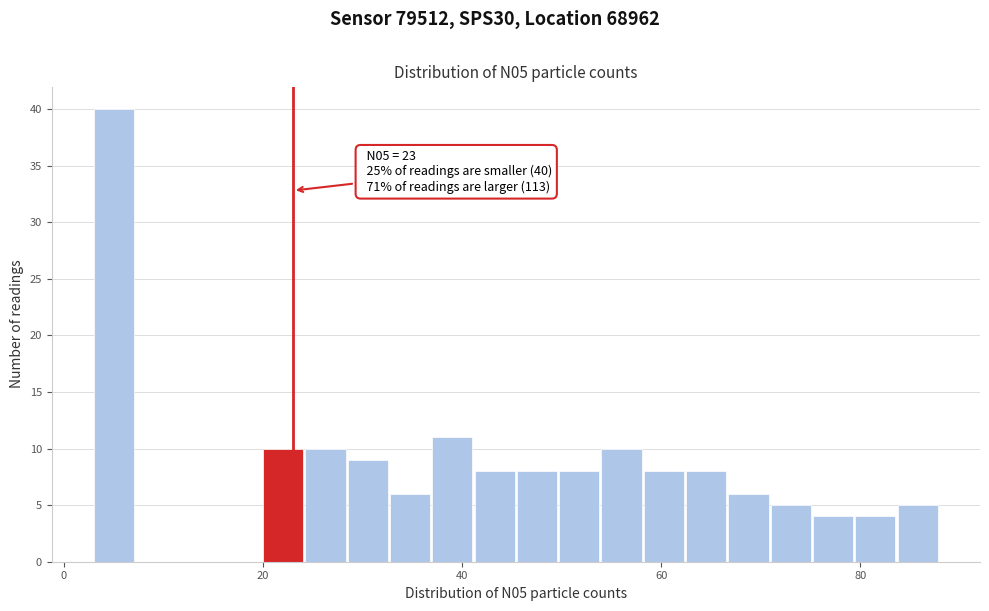

Around what value on the x-axis is the tallest bar? Give the approximate position of its centre, as read against the axis.

6